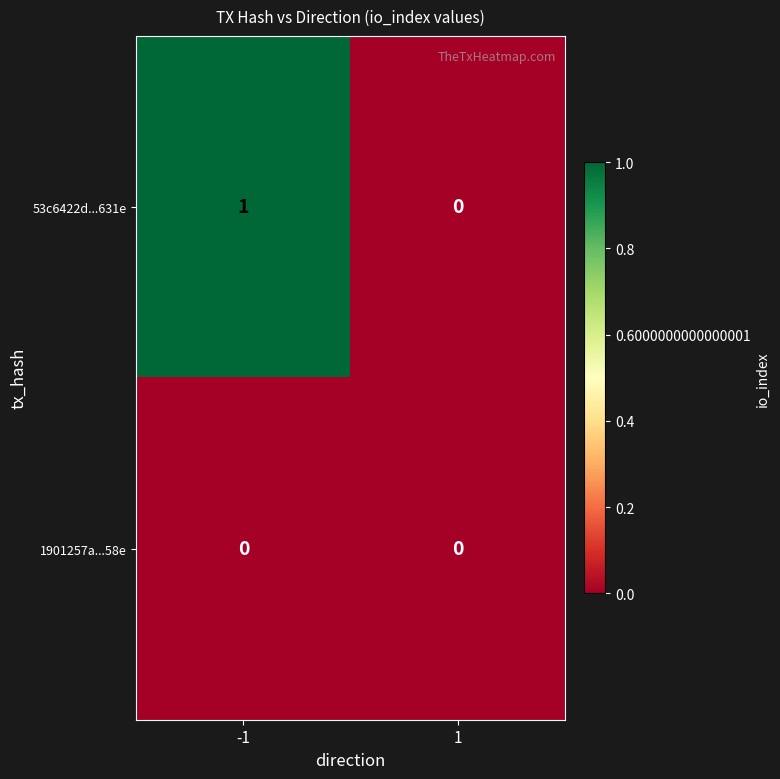

Reading right to left, list all the values displayed in this chart.

53c6422d...631e: 1=0	-1=1
1901257a...58e: 1=0	-1=0